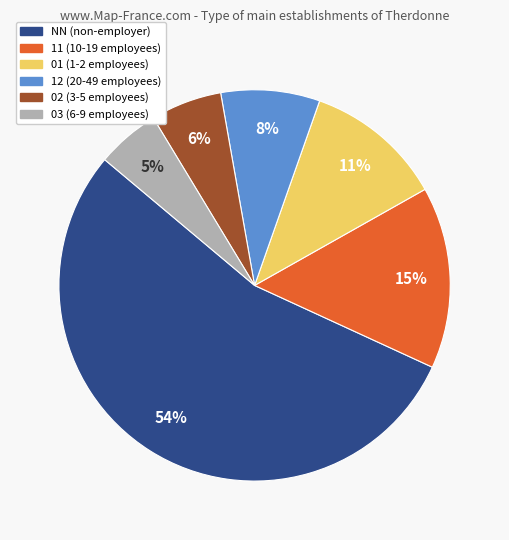

What is the ratio of the value at 02 to the value at 11?

0.4